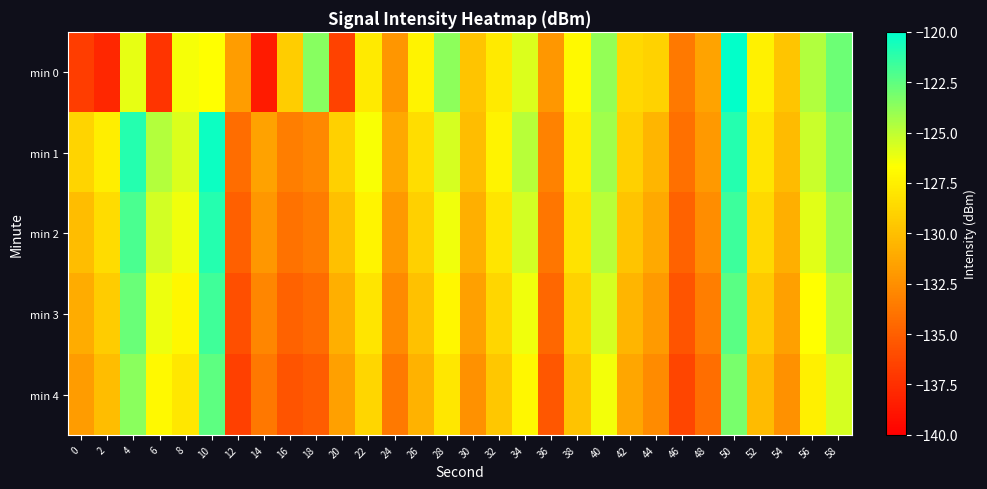

Which series changed the most between 44 and 52?

min 1